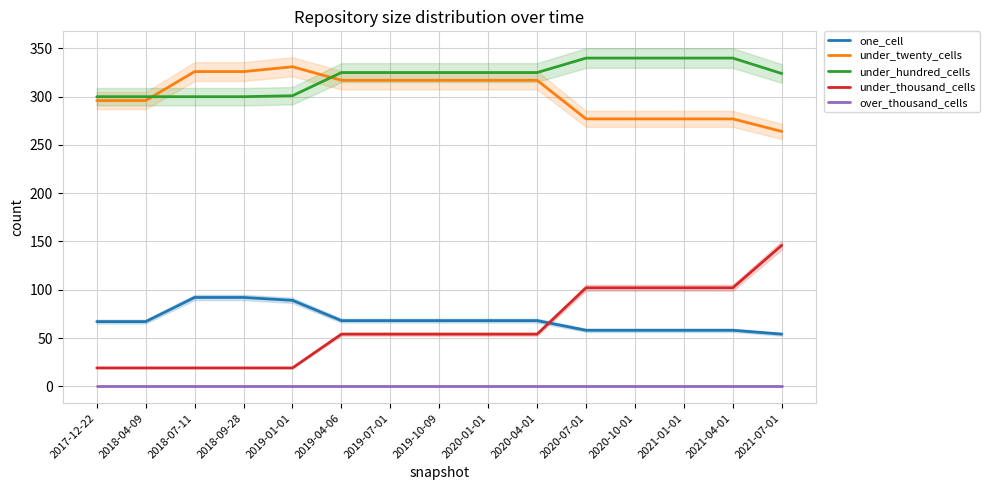

Reading right to left, what are all the values shown in this chart?

one_cell: 2021-07-01=54	2021-04-01=58	2021-01-01=58	2020-10-01=58	2020-07-01=58	2020-04-01=68	2020-01-01=68	2019-10-09=68	2019-07-01=68	2019-04-06=68	2019-01-01=89	2018-09-28=92	2018-07-11=92	2018-04-09=67	2017-12-22=67
under_twenty_cells: 2021-07-01=264	2021-04-01=277	2021-01-01=277	2020-10-01=277	2020-07-01=277	2020-04-01=317	2020-01-01=317	2019-10-09=317	2019-07-01=317	2019-04-06=317	2019-01-01=331	2018-09-28=326	2018-07-11=326	2018-04-09=296	2017-12-22=296
under_hundred_cells: 2021-07-01=324	2021-04-01=340	2021-01-01=340	2020-10-01=340	2020-07-01=340	2020-04-01=325	2020-01-01=325	2019-10-09=325	2019-07-01=325	2019-04-06=325	2019-01-01=301	2018-09-28=300	2018-07-11=300	2018-04-09=300	2017-12-22=300
under_thousand_cells: 2021-07-01=146	2021-04-01=102	2021-01-01=102	2020-10-01=102	2020-07-01=102	2020-04-01=54	2020-01-01=54	2019-10-09=54	2019-07-01=54	2019-04-06=54	2019-01-01=19	2018-09-28=19	2018-07-11=19	2018-04-09=19	2017-12-22=19
over_thousand_cells: 2021-07-01=0	2021-04-01=0	2021-01-01=0	2020-10-01=0	2020-07-01=0	2020-04-01=0	2020-01-01=0	2019-10-09=0	2019-07-01=0	2019-04-06=0	2019-01-01=0	2018-09-28=0	2018-07-11=0	2018-04-09=0	2017-12-22=0